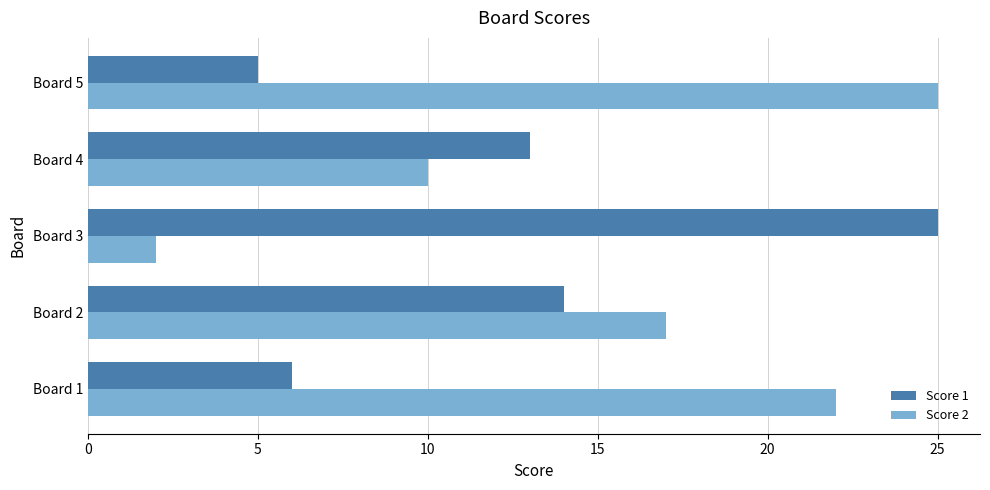

The value of Score 2 at Board 3 is 1. True or false?

False